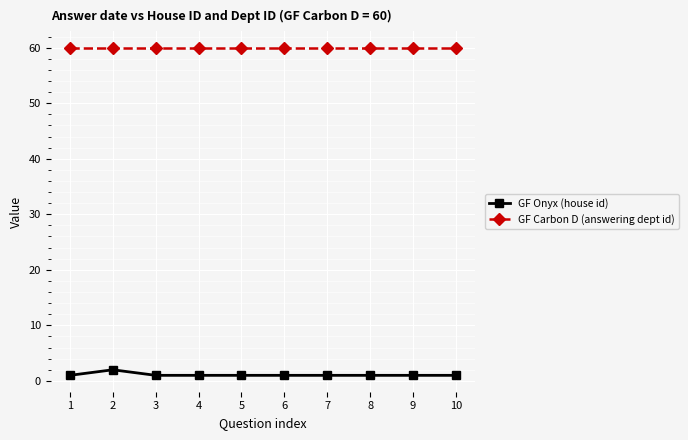

Which series has the widest spread of values?

GF Onyx (house id)